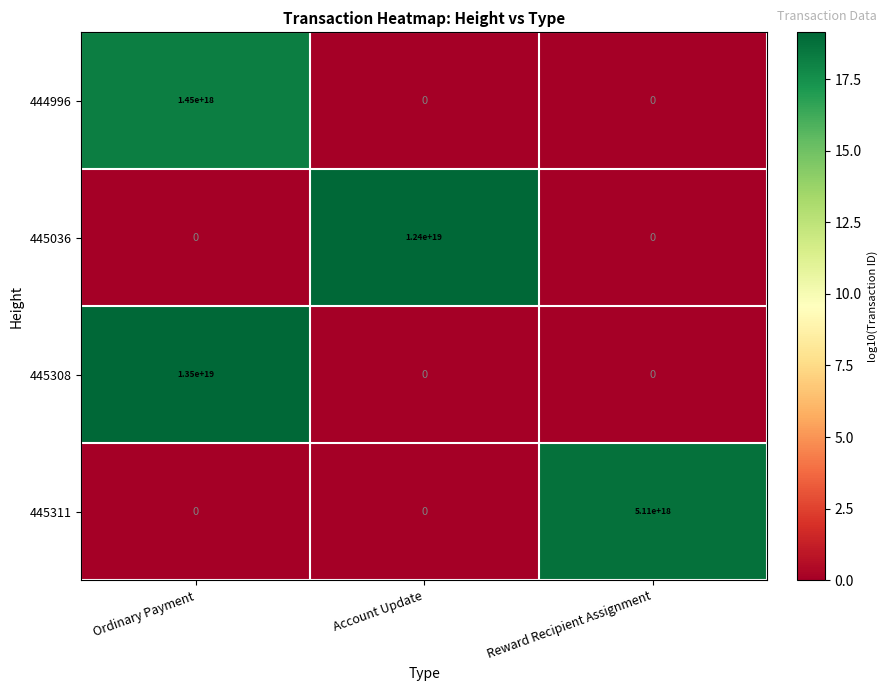

At which category is the sum across all series the highest?

Ordinary Payment